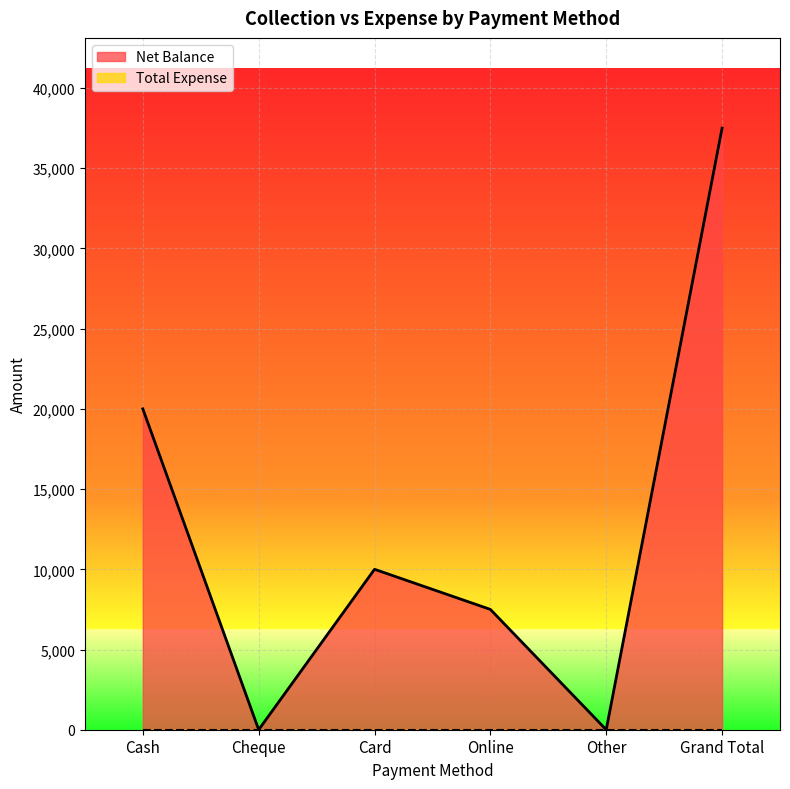

The chart shows a value of 13063 at Card. True or false?

False